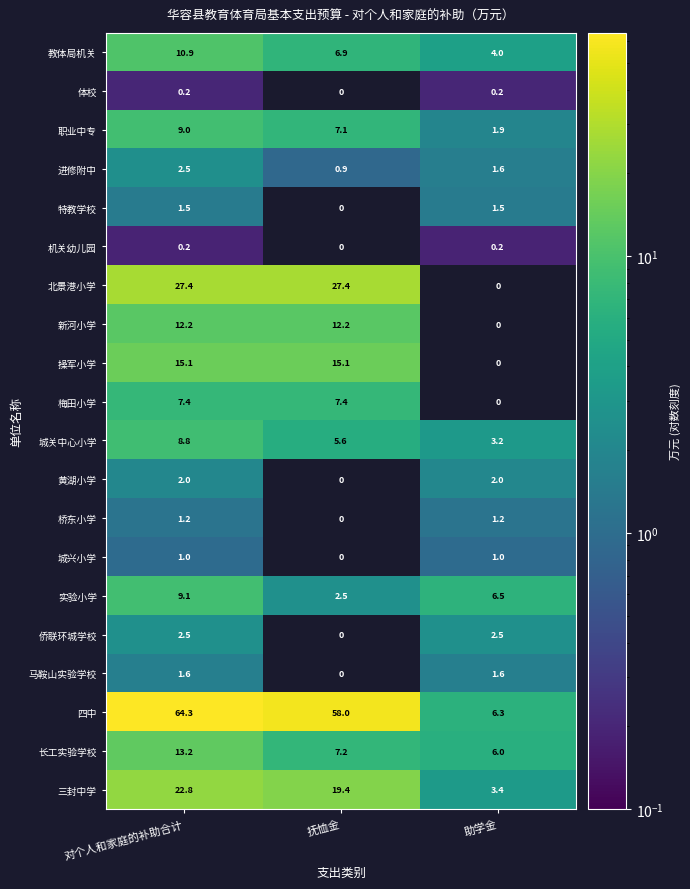

Rank the categories by 实验小学 value from lowest to highest.

抚恤金, 助学金, 对个人和家庭的补助合计